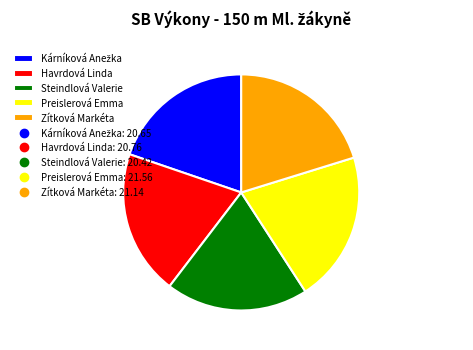

The Preislerová Emma slice represents 13% of the pie. True or false?

False